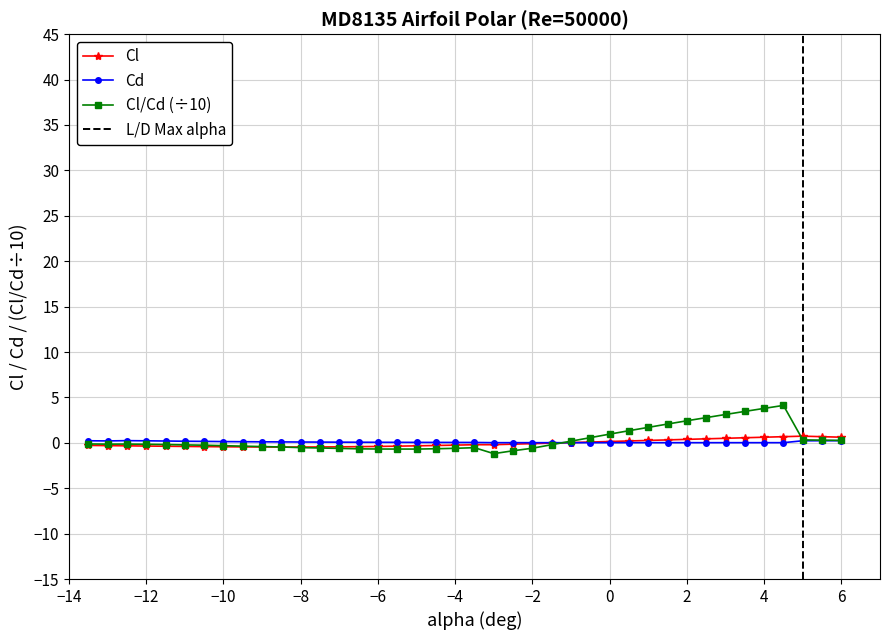

What is the difference between the maximum and minimum values in the Cl series?

1.2